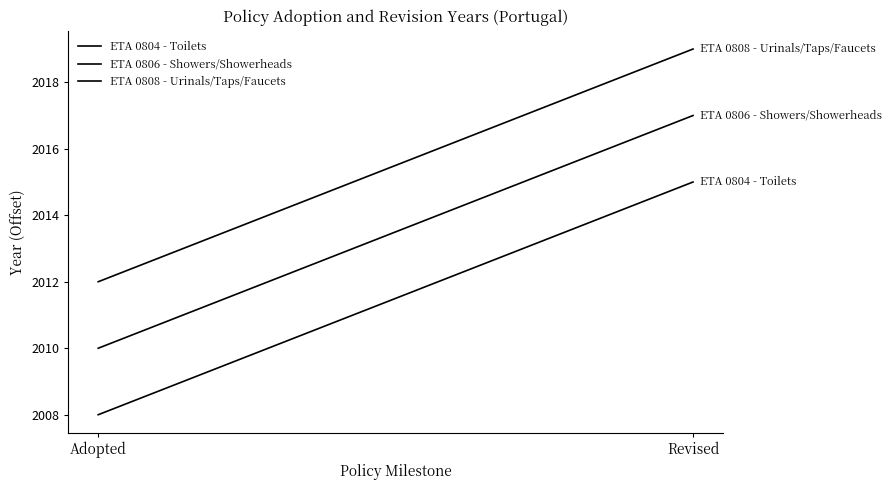

What is the spread (max minus min) of values at Adopted?

4